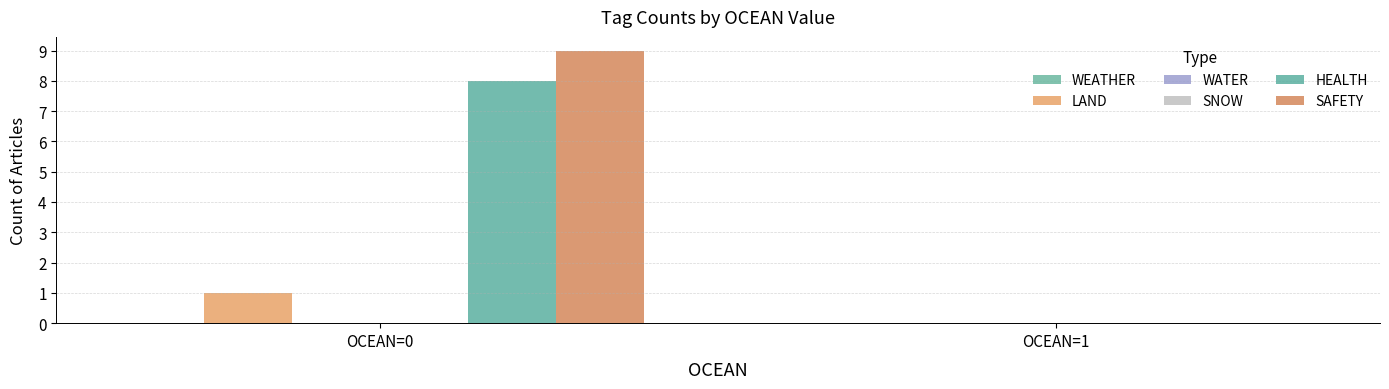

Which has a higher value, OCEAN=0 or OCEAN=1?

OCEAN=0